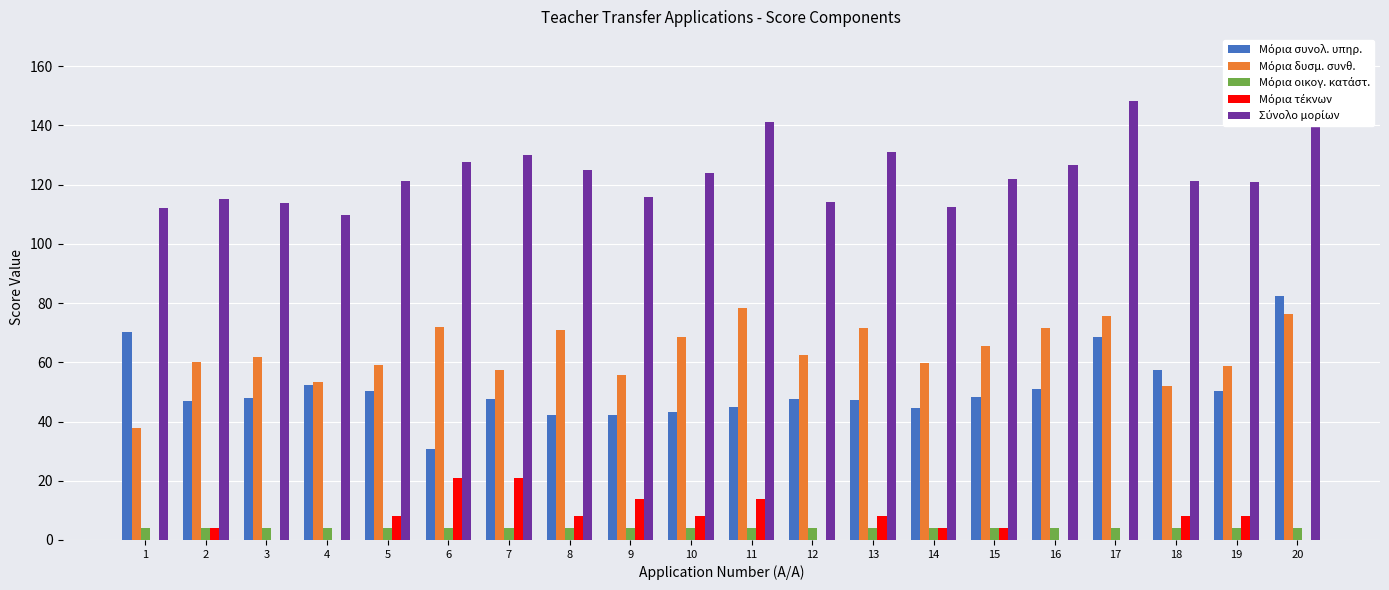

Are the bars grouped side by side (vs. stacked)?

Yes